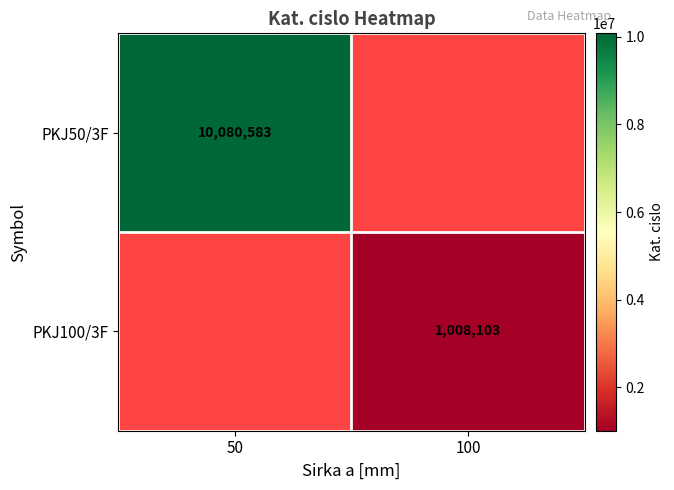

Is it true that PKJ50/3F equals 2070911.7 at 50?

False